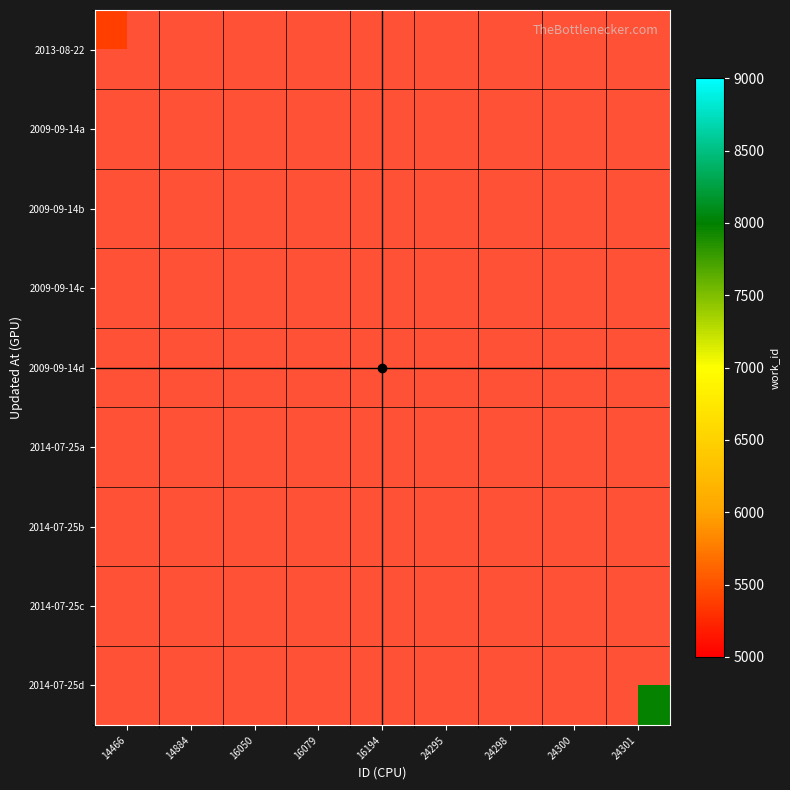

Between 16079 and 24300, which is larger?

24300